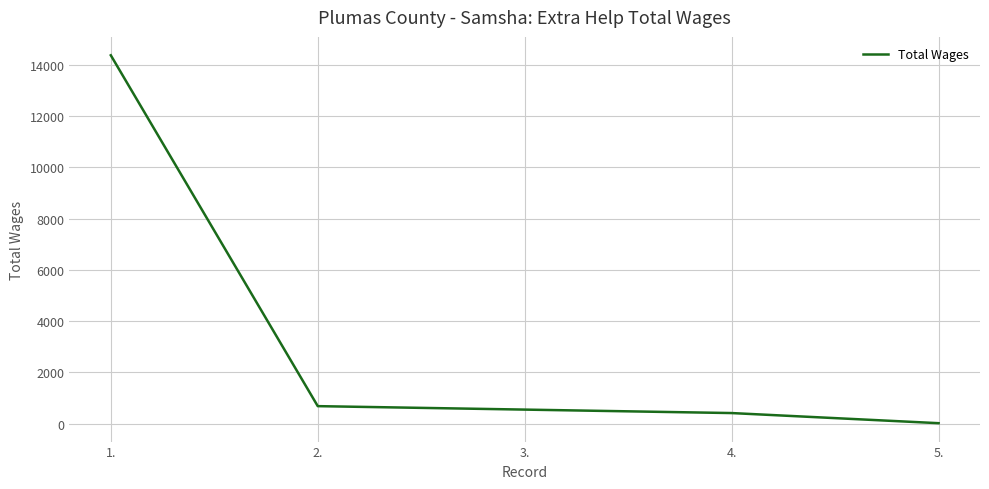

Reading left to right, extract all data points from this chart.

1.=14372	2.=685	3.=550	4.=415	5.=20